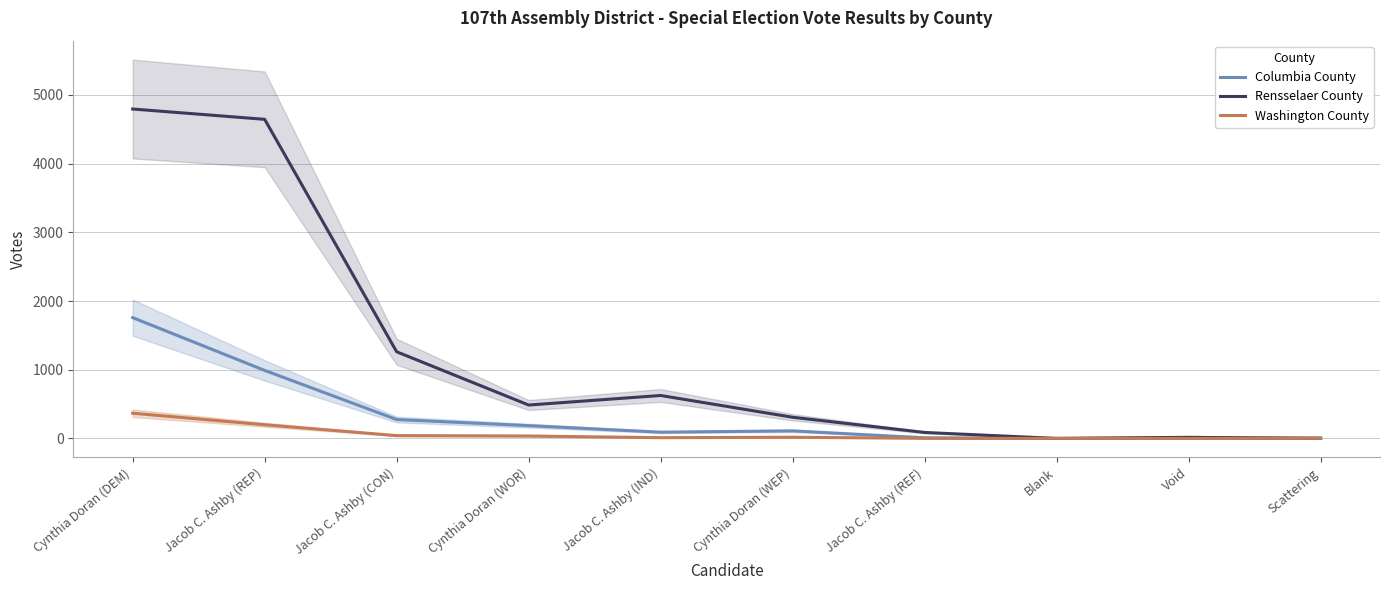

What is the value of the Rensselaer County point at the 6th from the left?

308